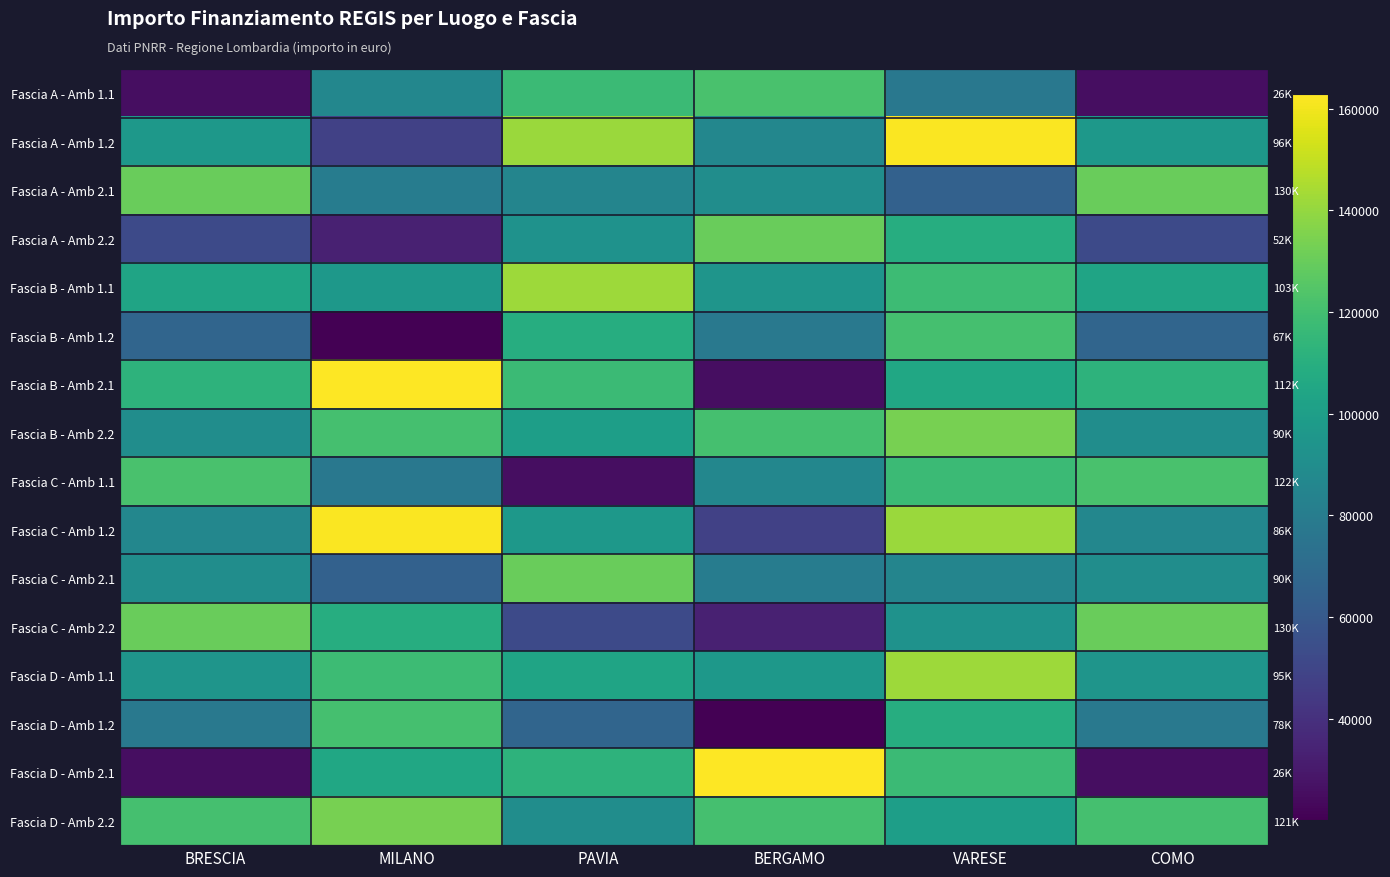

What is the spread (max minus min) of values at BRESCIA?

104488